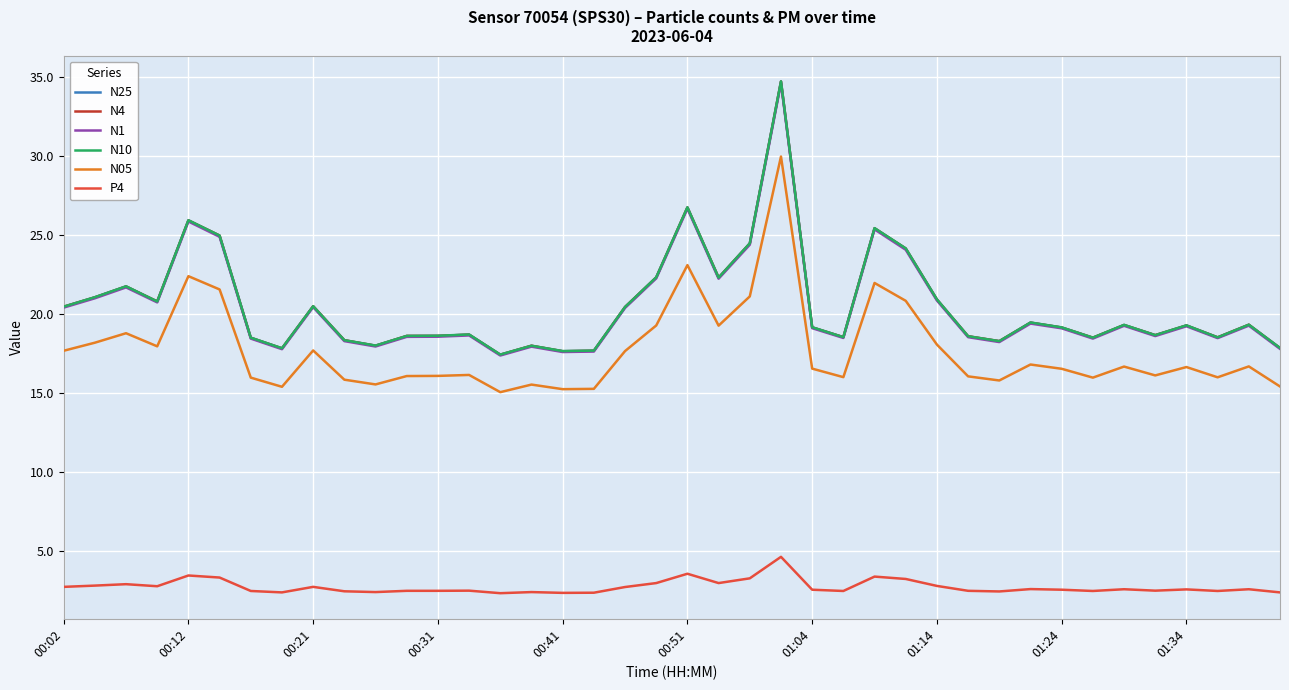

True or false: N4 and N05 intersect in this chart.

False